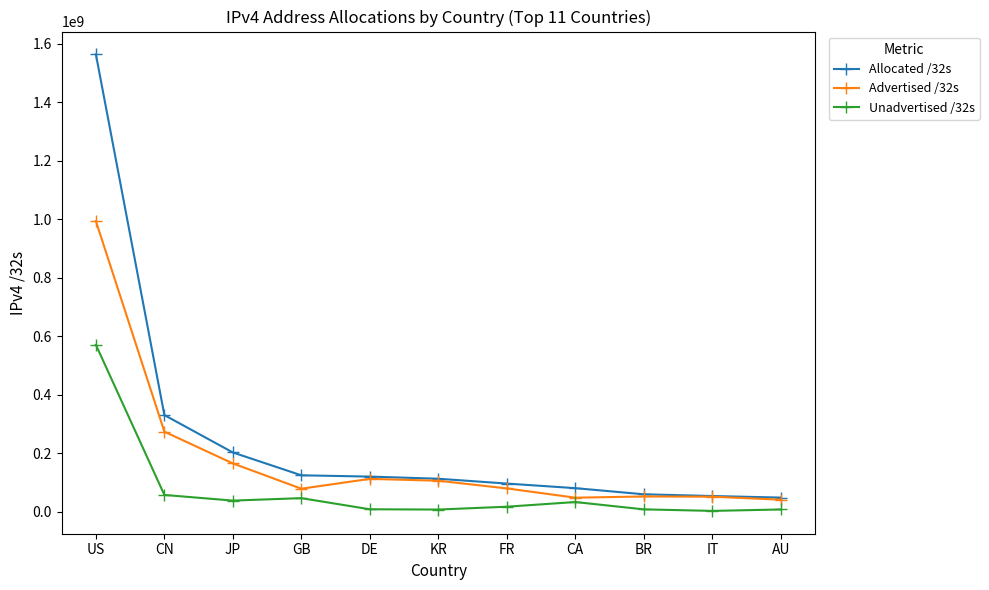

True or false: Advertised /32s has more than 0 points higher than both neighbors.

True